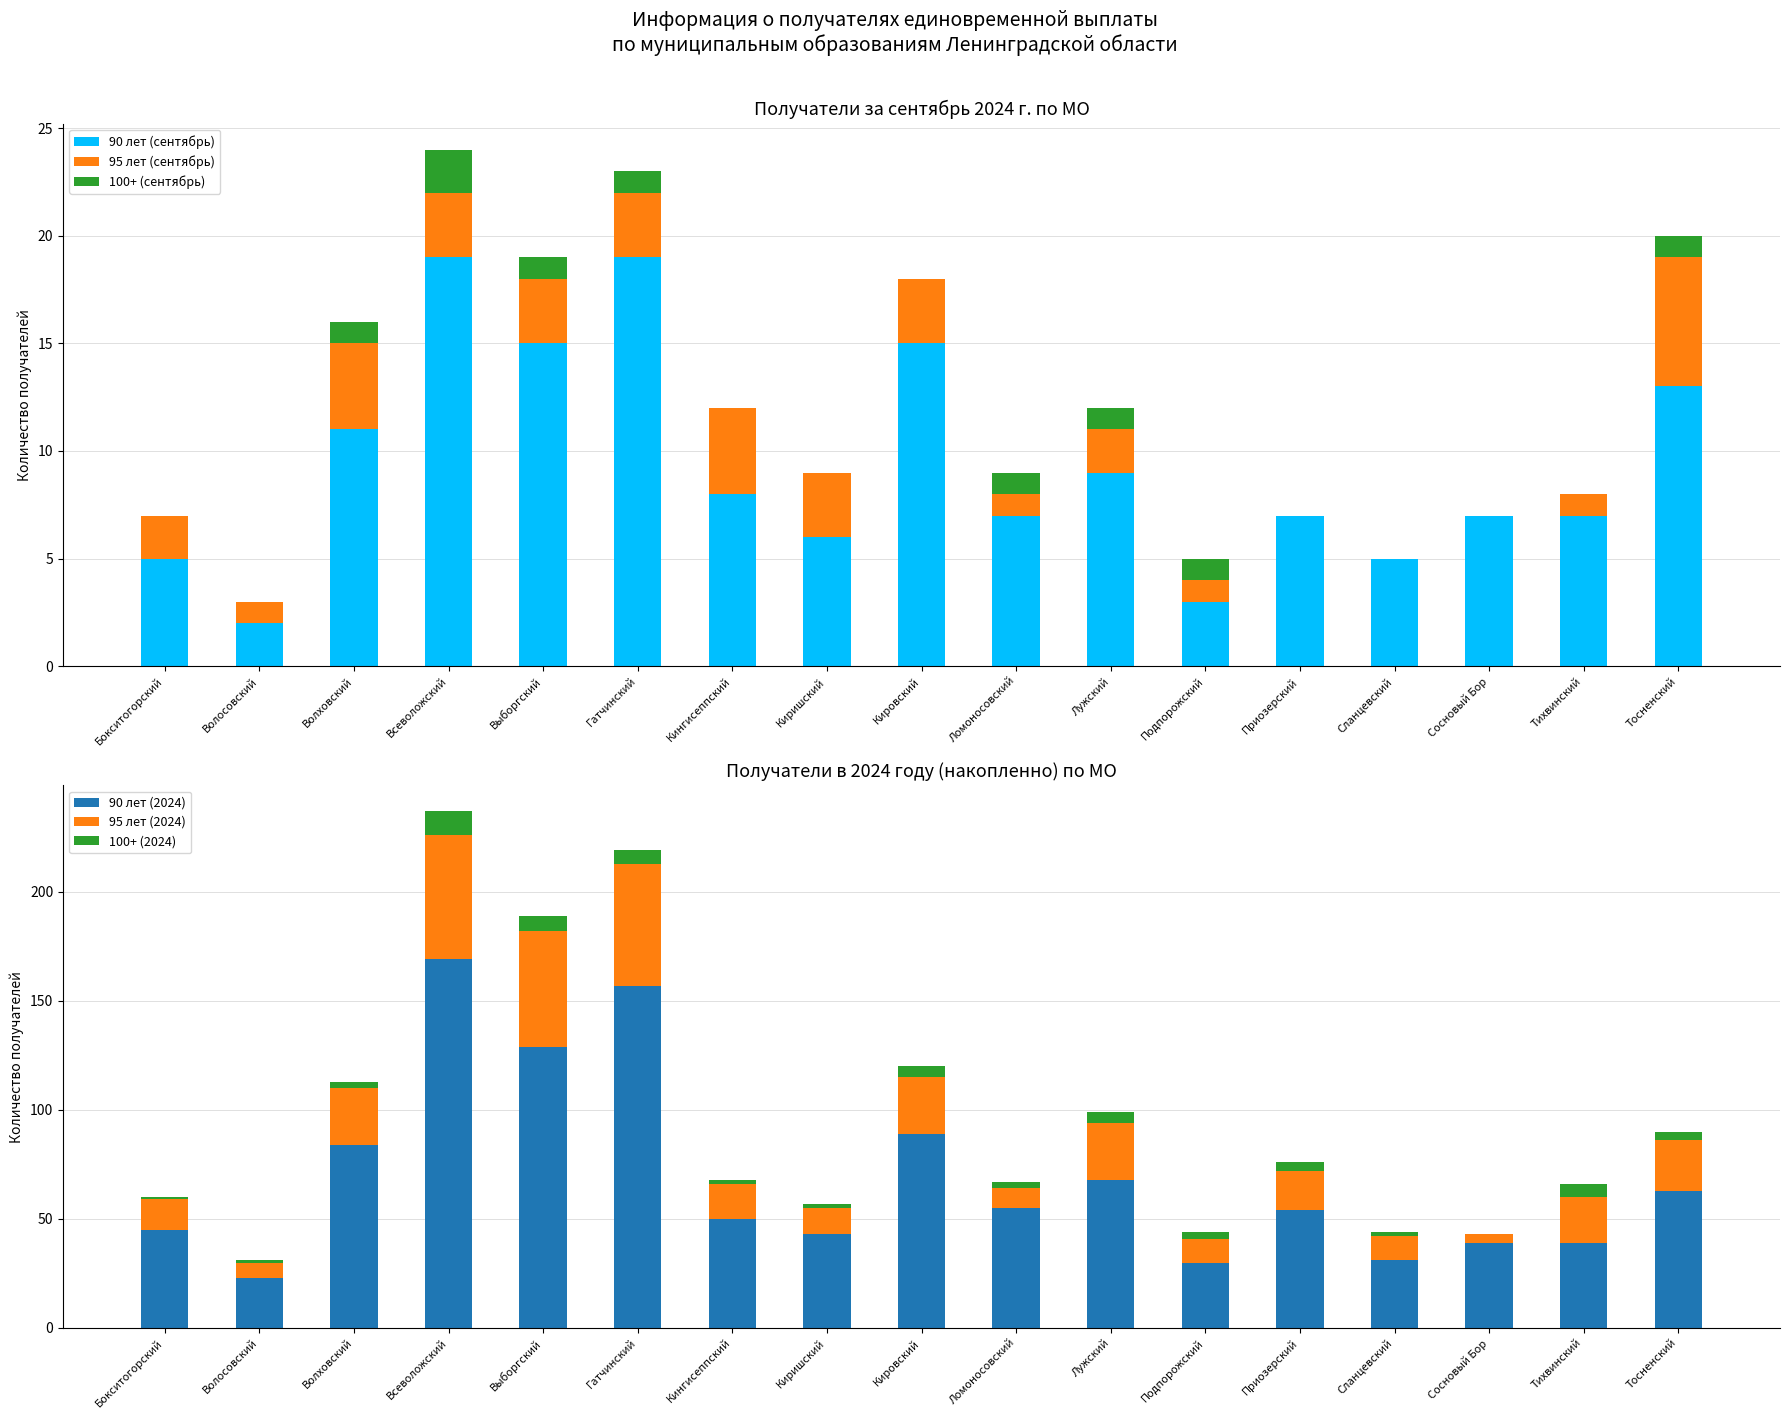

What is the value of the 90 лет (сентябрь) bar at the 5th from the left?

15